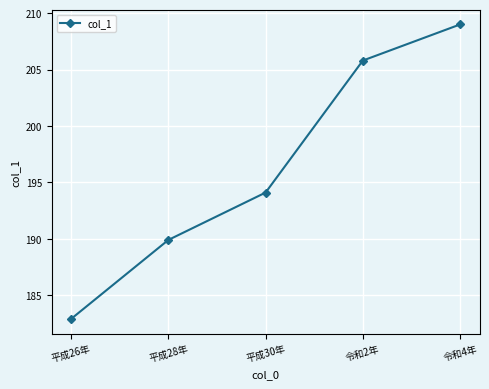

What is the ratio of the value at 平成26年 to the value at 令和2年?

0.9